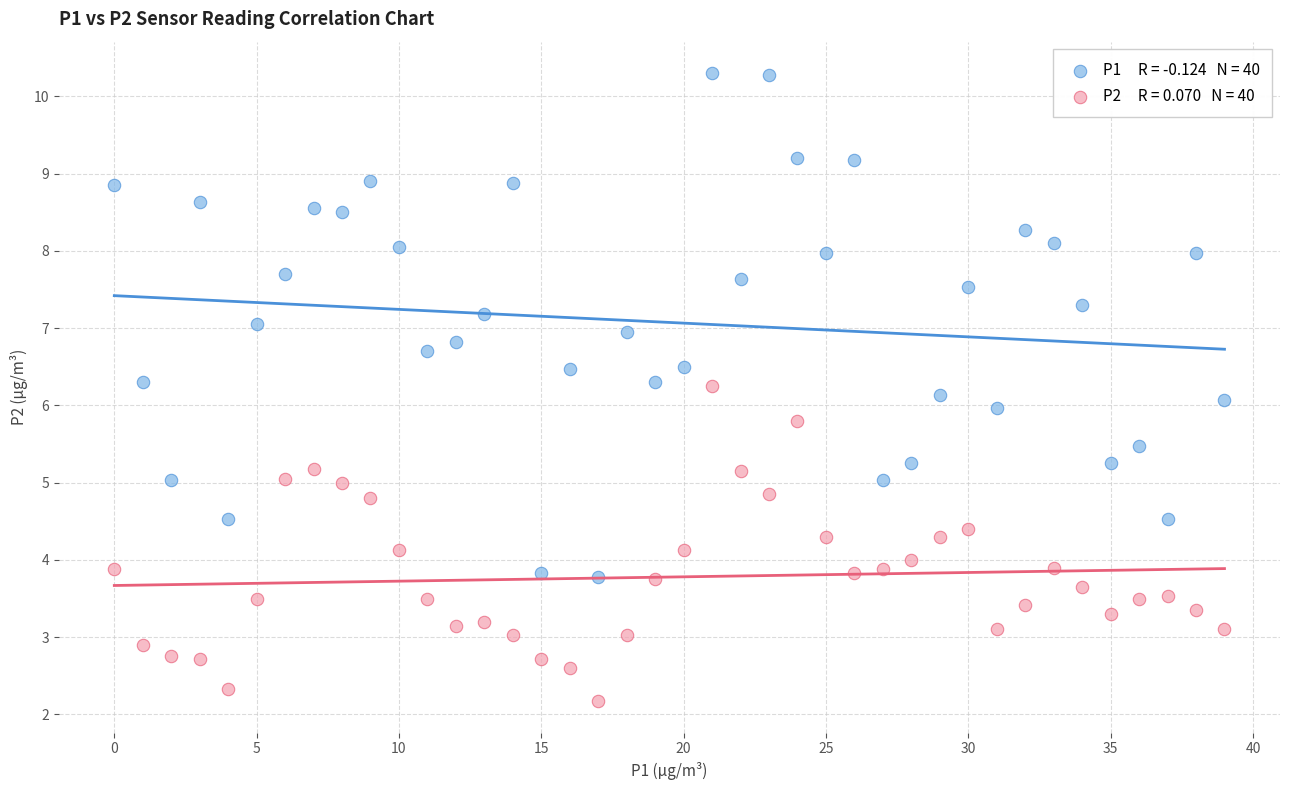

Across all data points, what is the range of Y values (max minus min)?

8.1